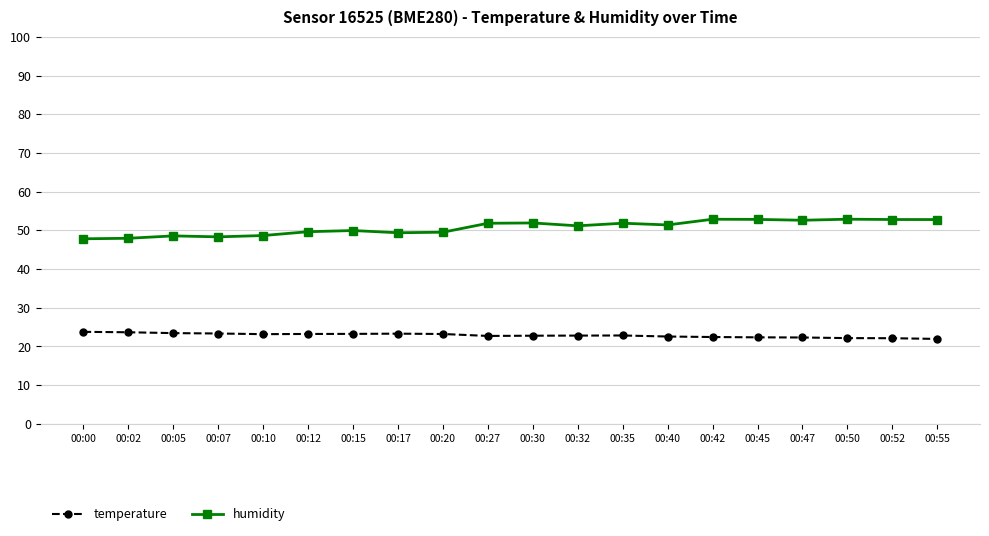

Rank the series at 00:10 from lowest to highest value.

temperature, humidity